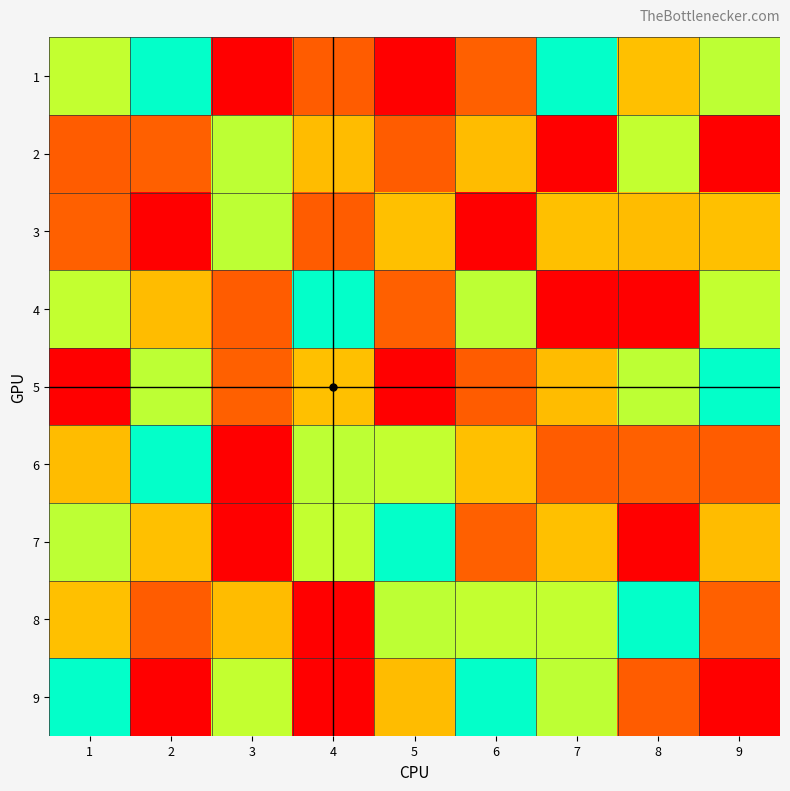

At which category does the chart reach its minimum across all series?

5